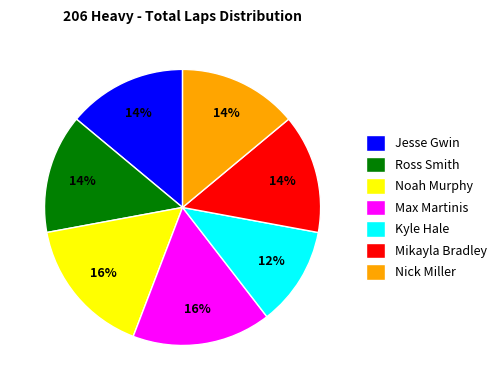

Count the number of slices in the pie.

7